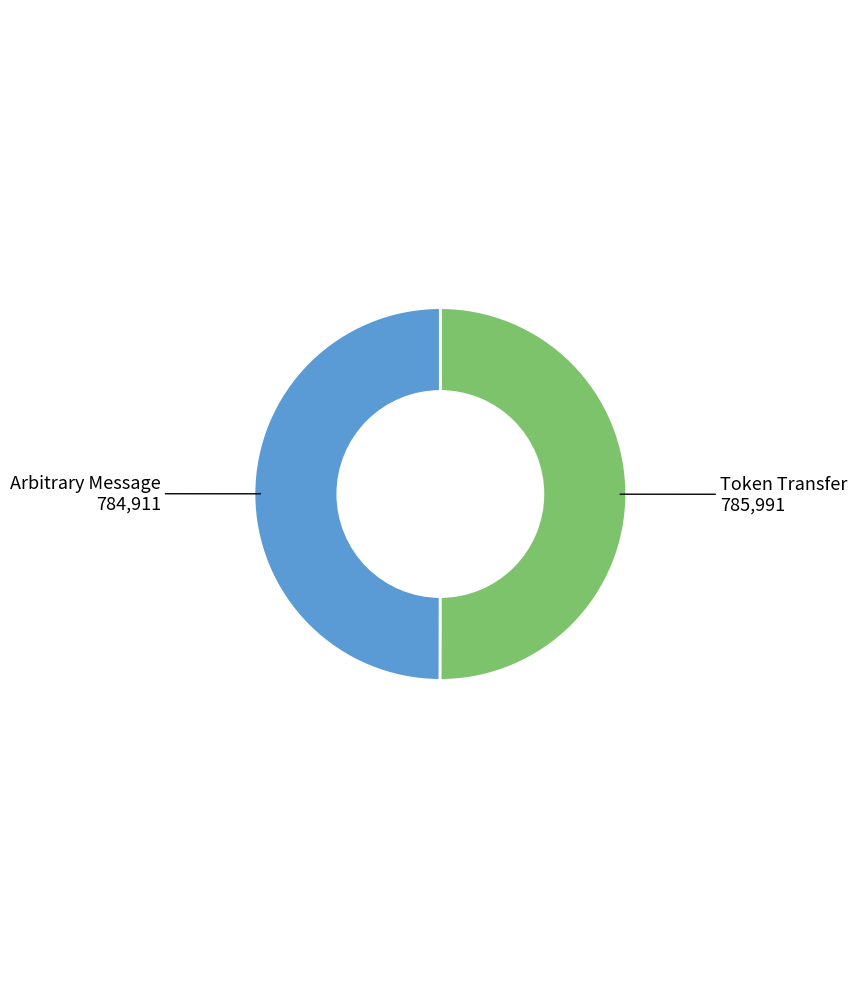

What is the ratio of the value at Arbitrary Message to the value at Token Transfer?

1.0